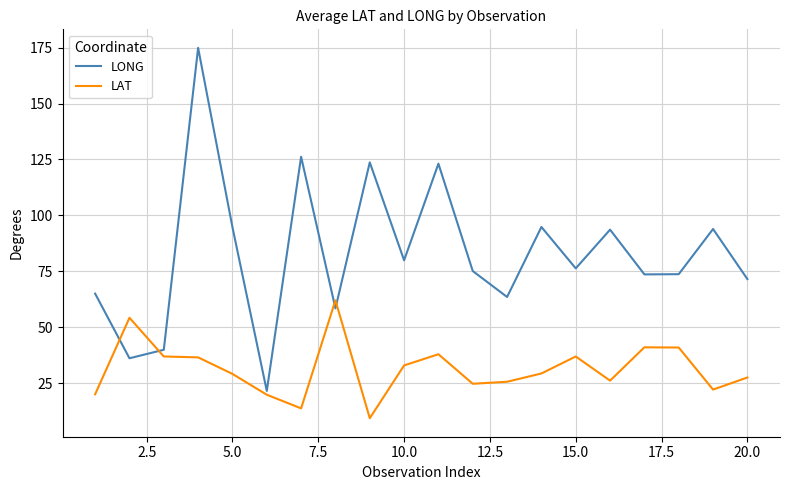

How many times do LONG and LAT cross each other?

4